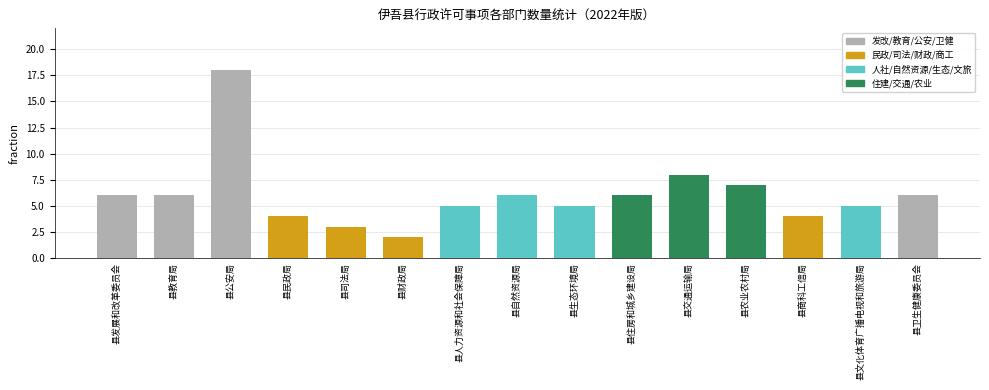

The chart shows a value of 6 at 县自然资源局. True or false?

True